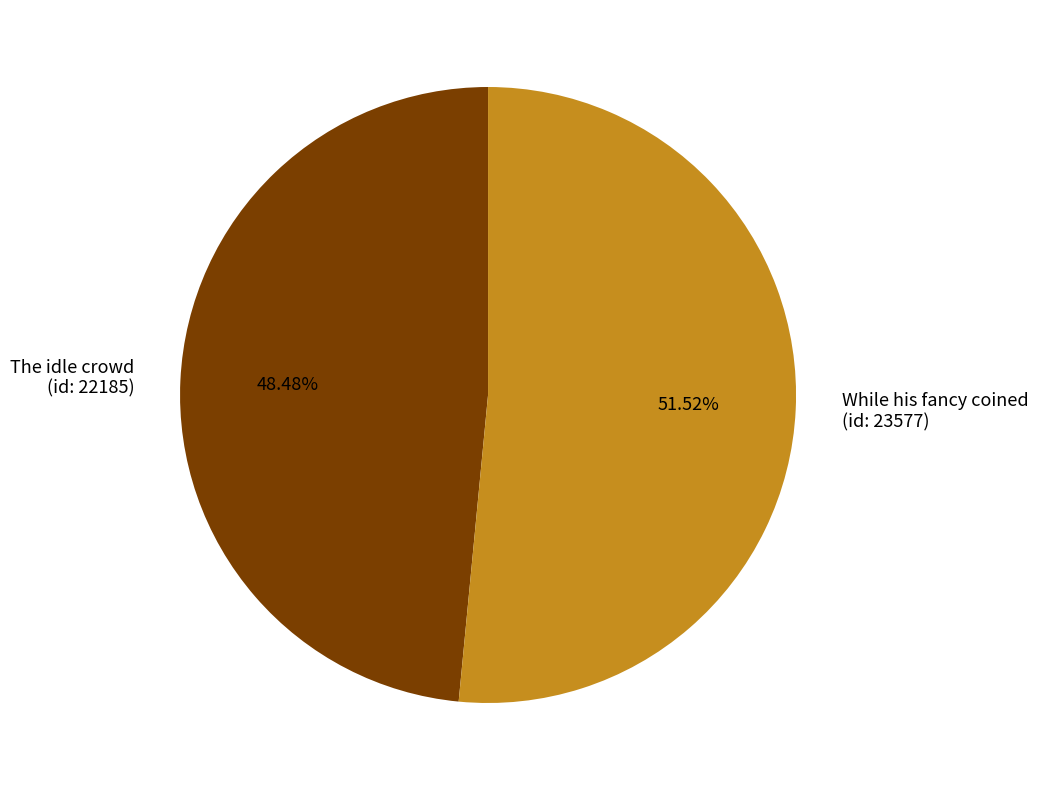

Rank the categories by value from highest to lowest.

While his fancy coined (id: 23577), The idle crowd (id: 22185)